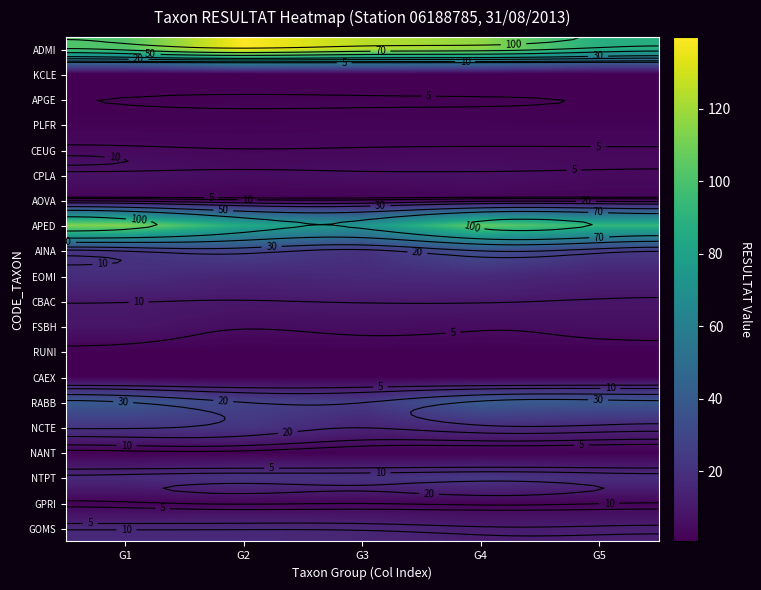

What is the total value across all series at G4?

404.0